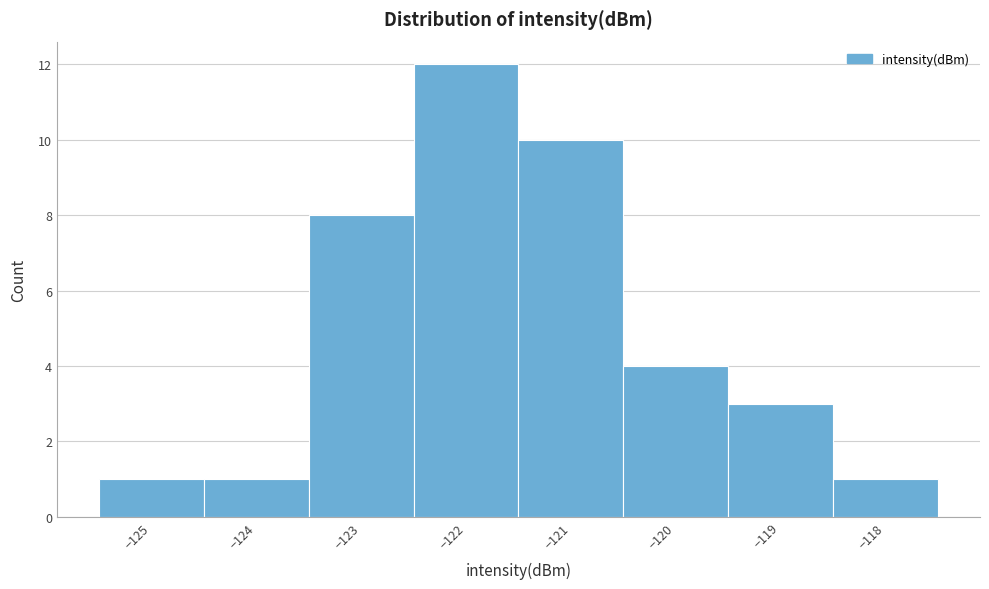

Over which range of the x-axis is the bar tallest?

-122.5 to -121.5